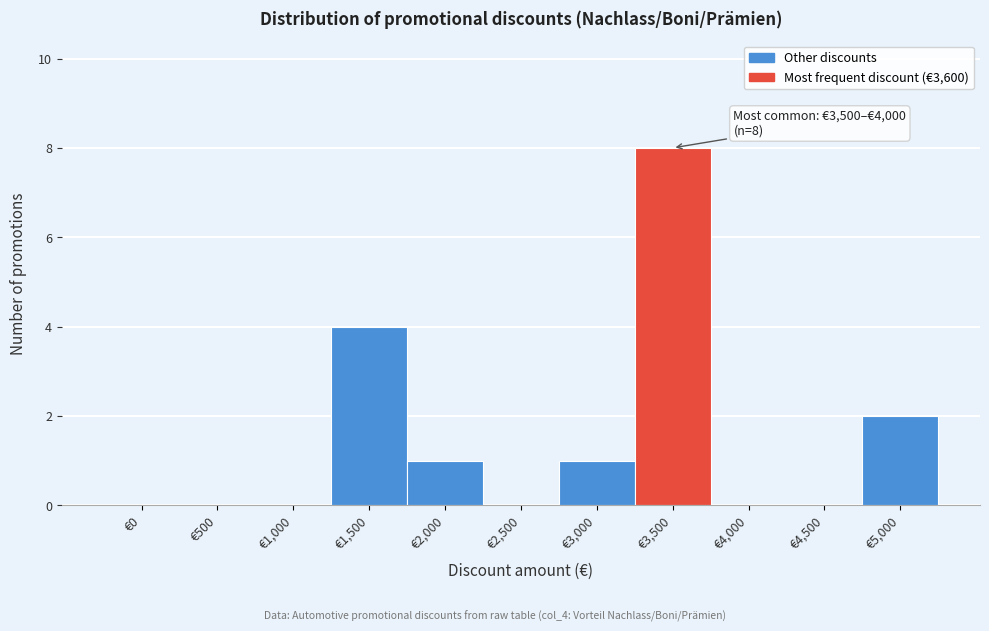

Reading left to right, transcribe all the data shown in this chart.

€0=0	€500=0	€1,000=0	€1,500=4	€2,000=1	€2,500=0	€3,000=1	€3,500=8	€4,000=0	€4,500=0	€5,000=2